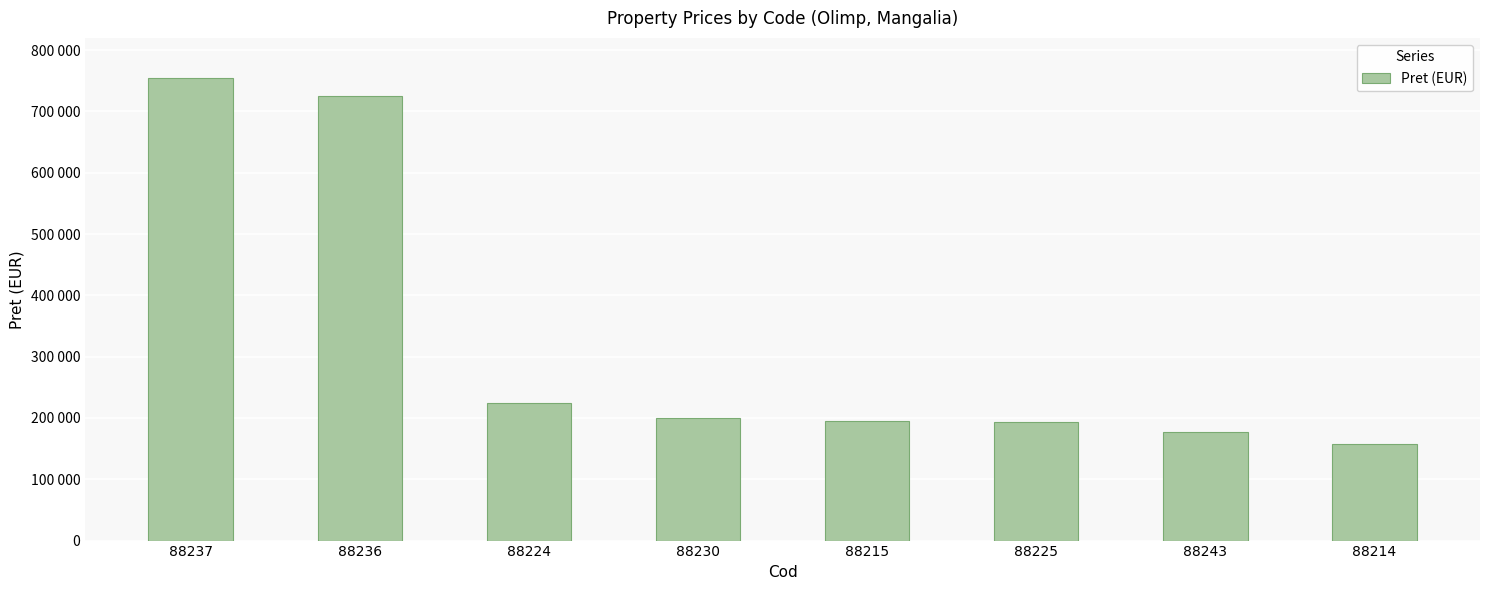

Are the bars horizontal?

No